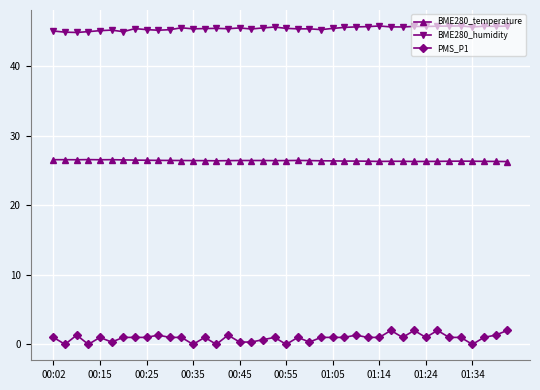

At how many categories does at least one series exceed 43?

40